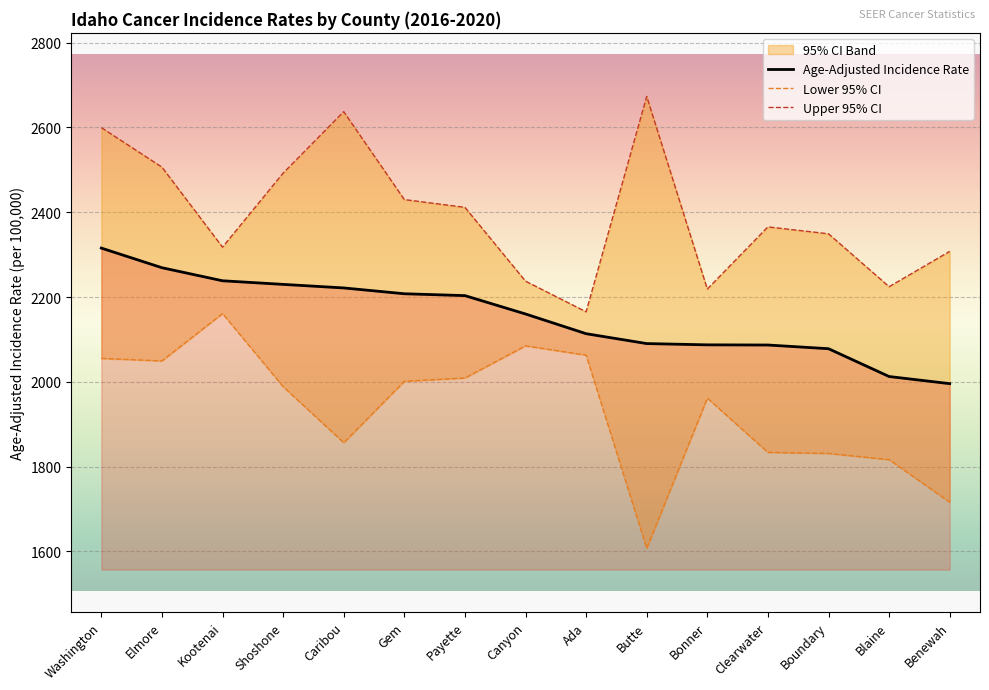

Read the Upper 95% CI value at Canyon.

2237.4